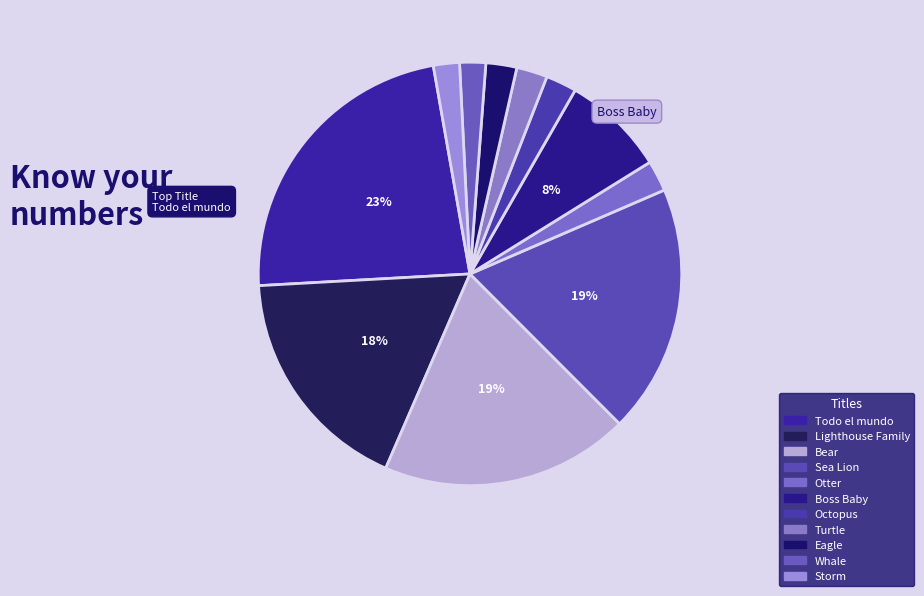

How many slices are in this pie chart?

11